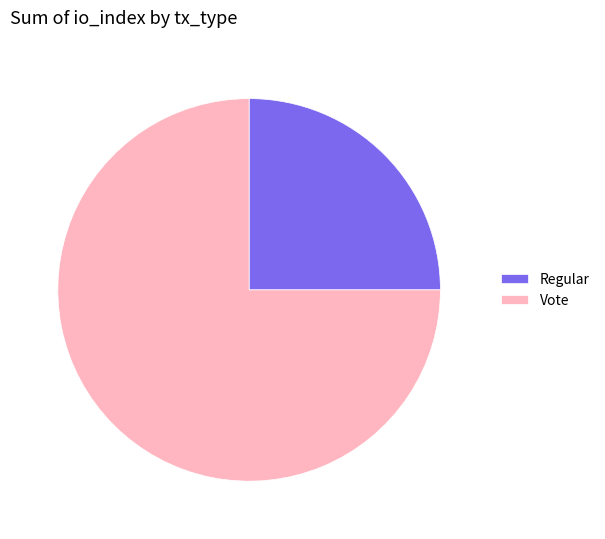

Is it true that Vote is 83% of the pie?

False